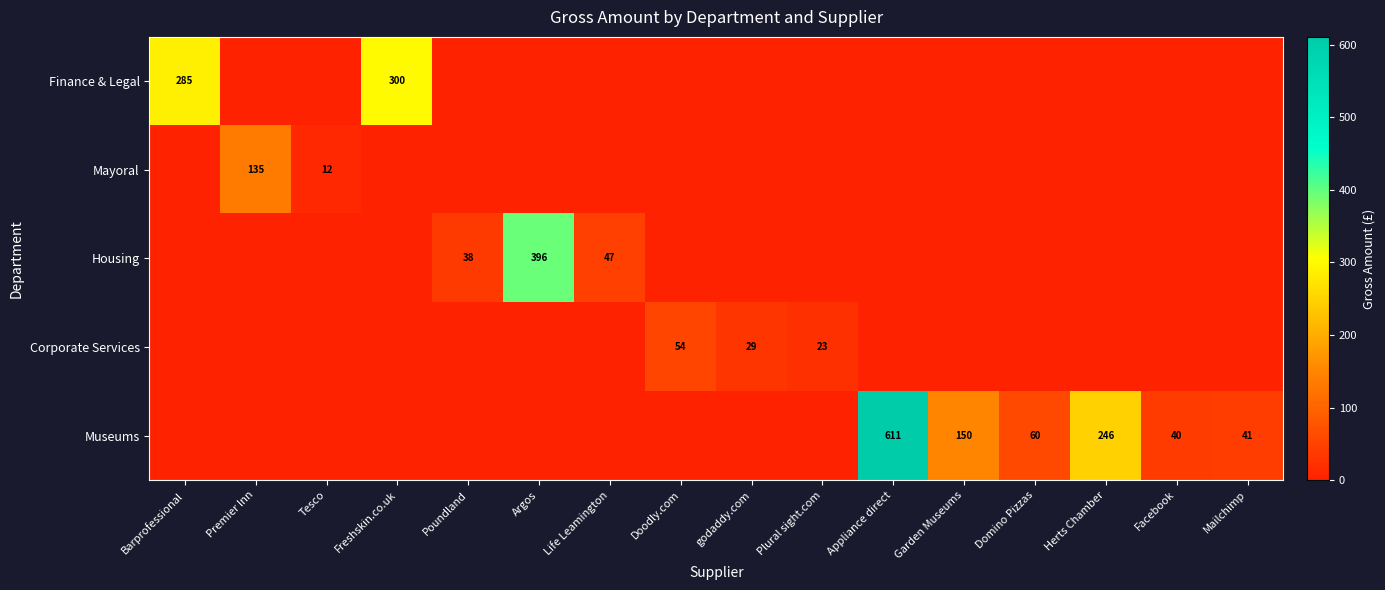

The Museums series shows 40 at Facebook. True or false?

True